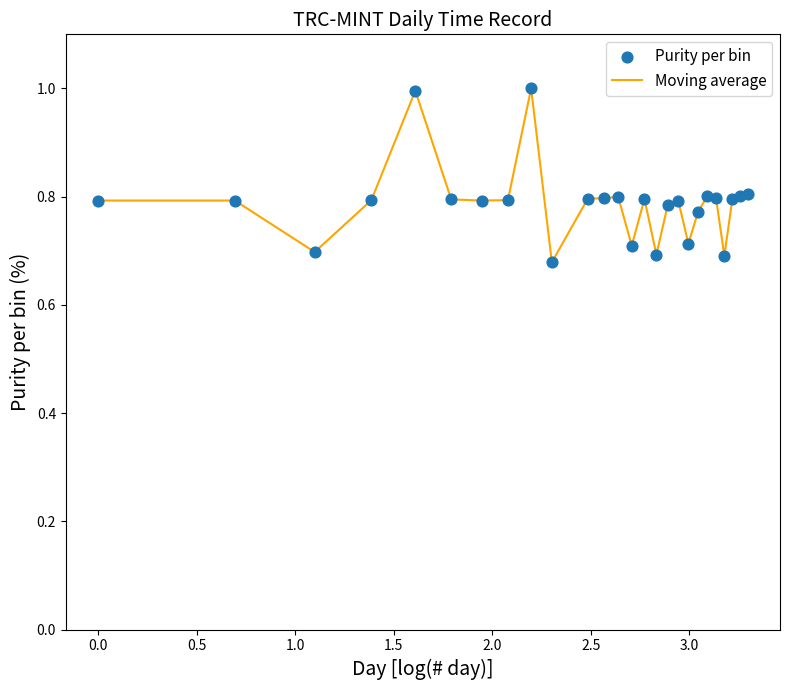

What is the greatest value displayed?

1.0